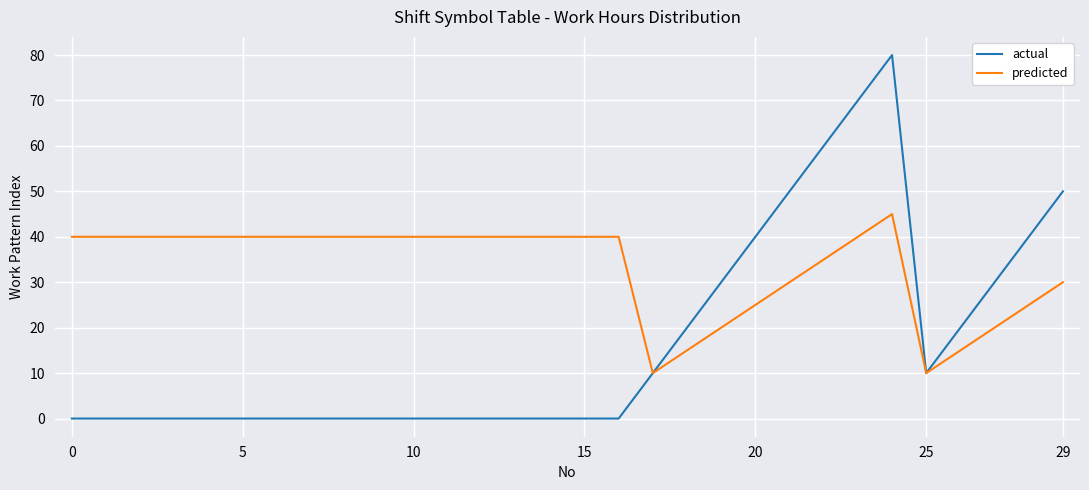

What is the difference between the maximum and minimum values in the predicted series?

35